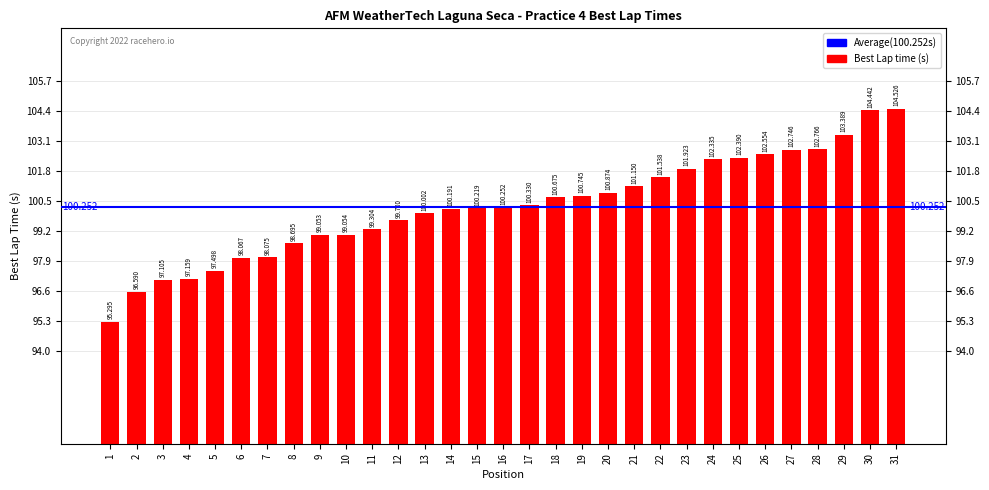

The value at 14 is 100.2. True or false?

True